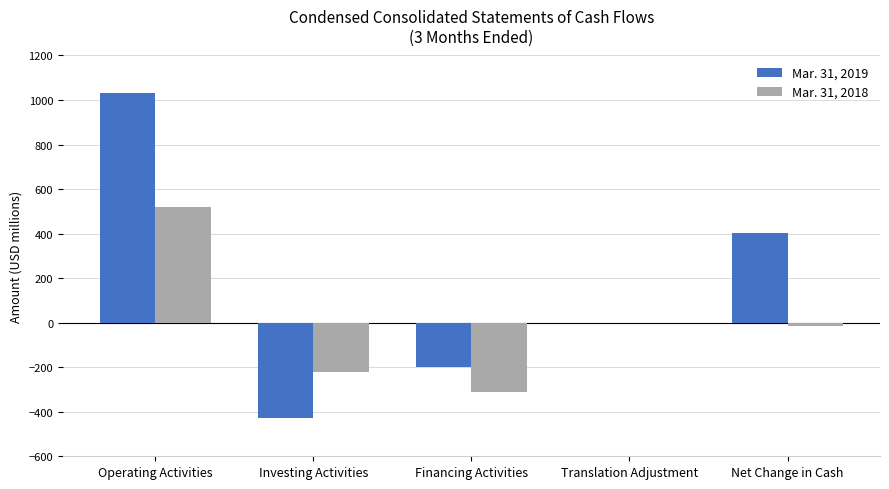

The Mar. 31, 2018 series shows -311 at Financing Activities. True or false?

True